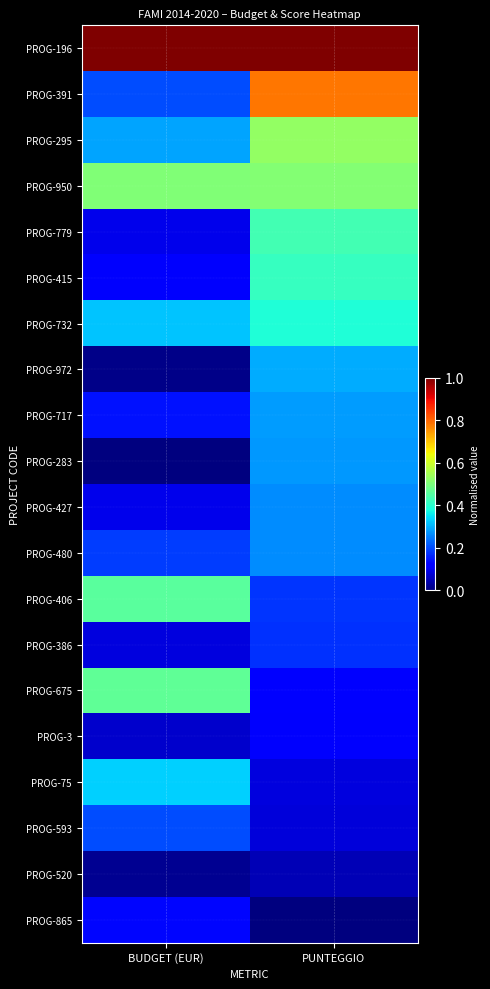

Which has a higher value, BUDGET (EUR) or PUNTEGGIO?

BUDGET (EUR)